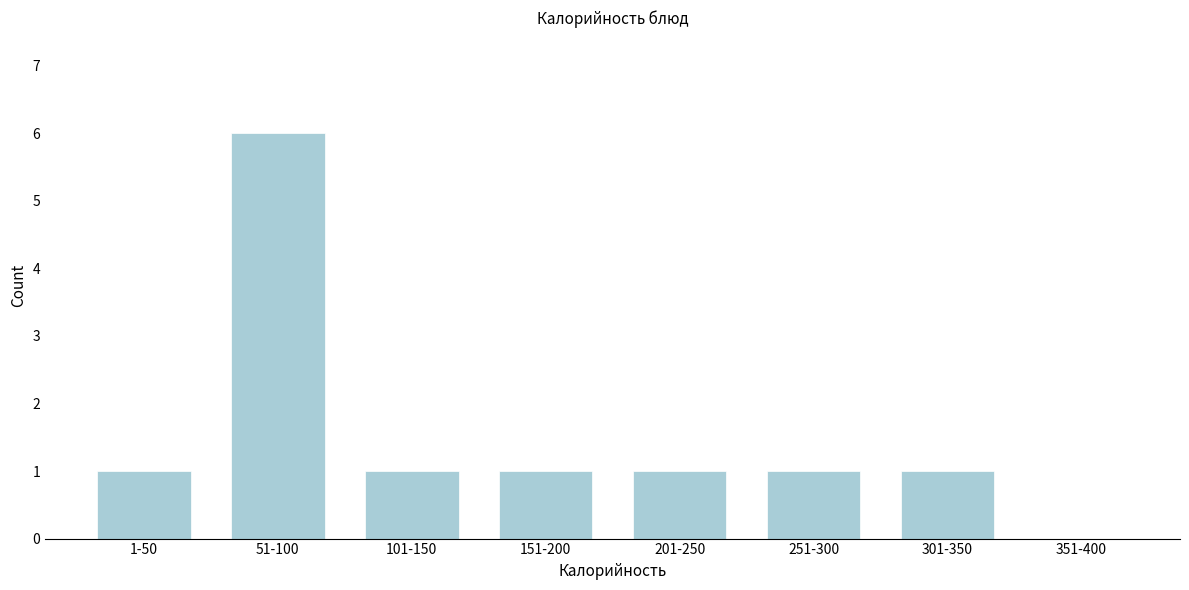

Reading right to left, what are all the values shown in this chart?

351-400=0	301-350=1	251-300=1	201-250=1	151-200=1	101-150=1	51-100=6	1-50=1